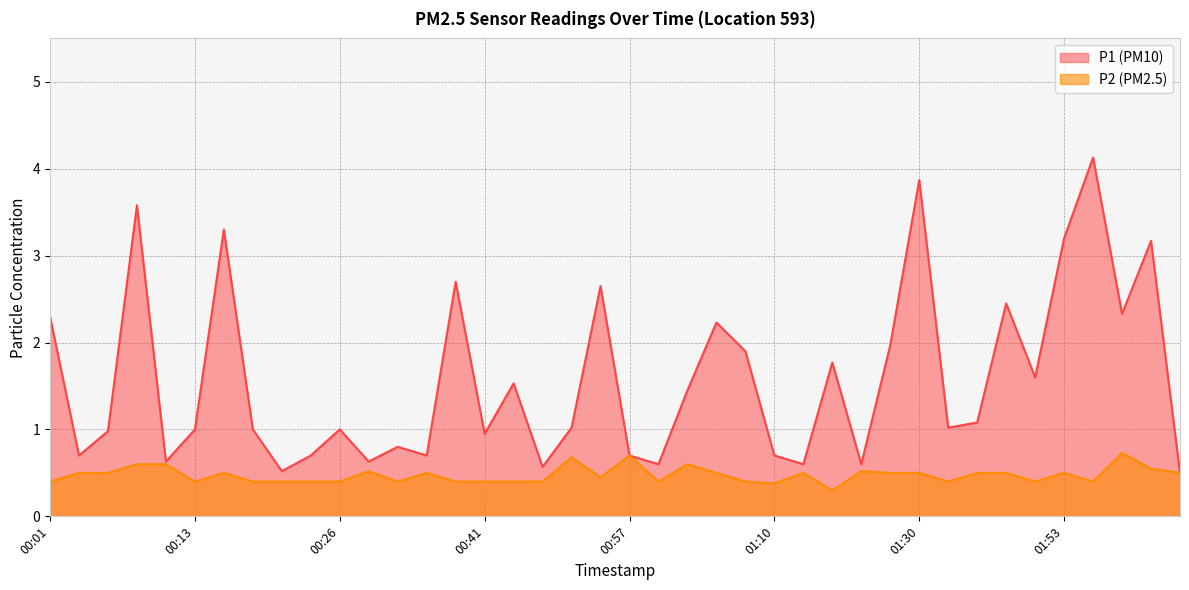

How many interior local valleys does the P1 series have?

13